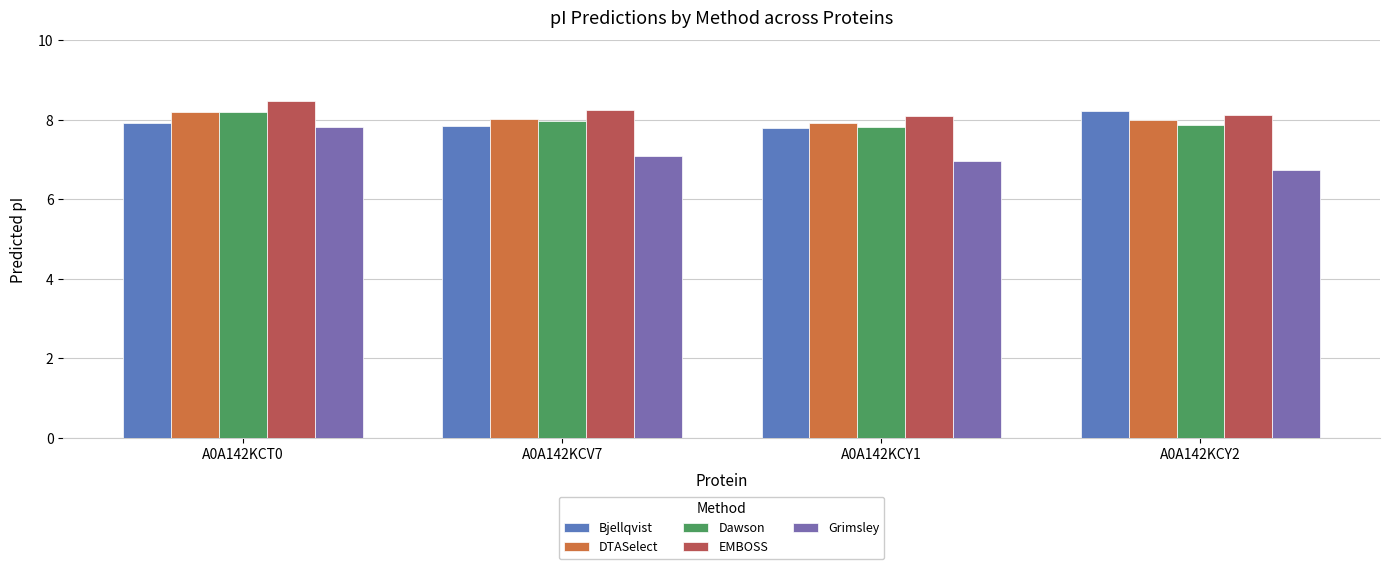

What is the difference between the highest and lowest values at A0A142KCY1?

1.1